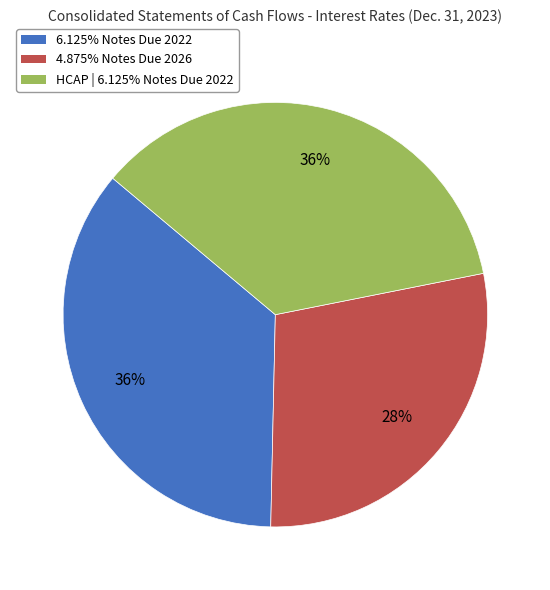

Is there any slice that represents more than half of the pie?

No